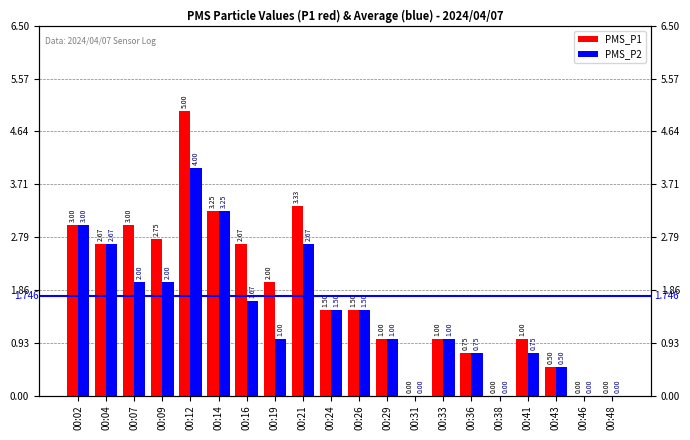

Rank the series by their average value, from lowest to highest.

PMS_P2, PMS_P1